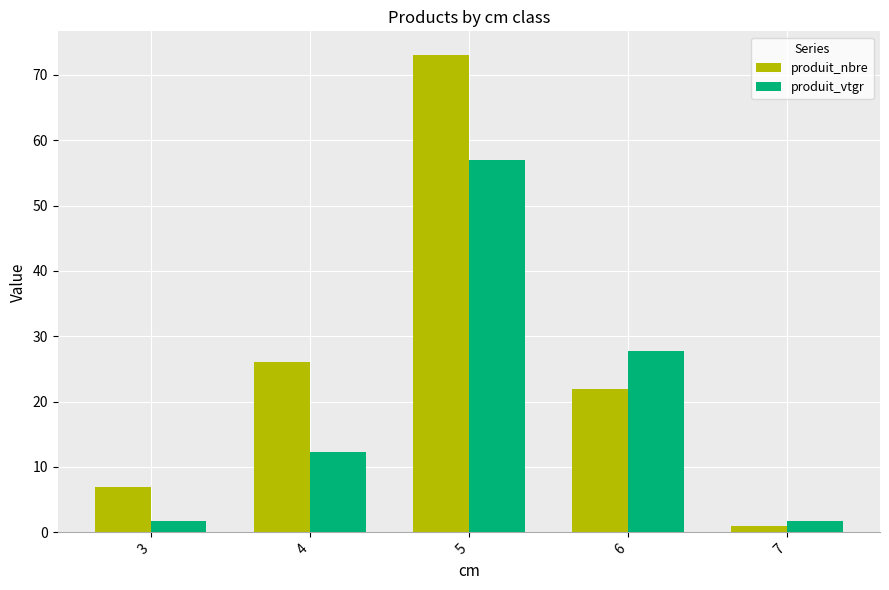

What is the greatest value displayed?

73.0